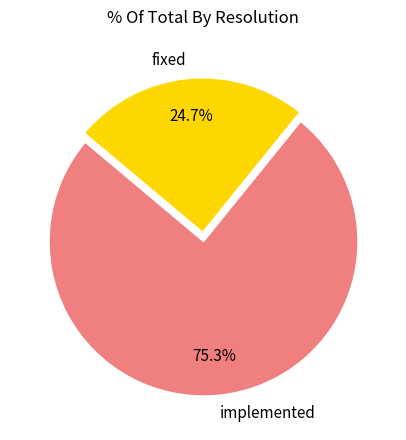

Is there any slice that represents more than half of the pie?

Yes